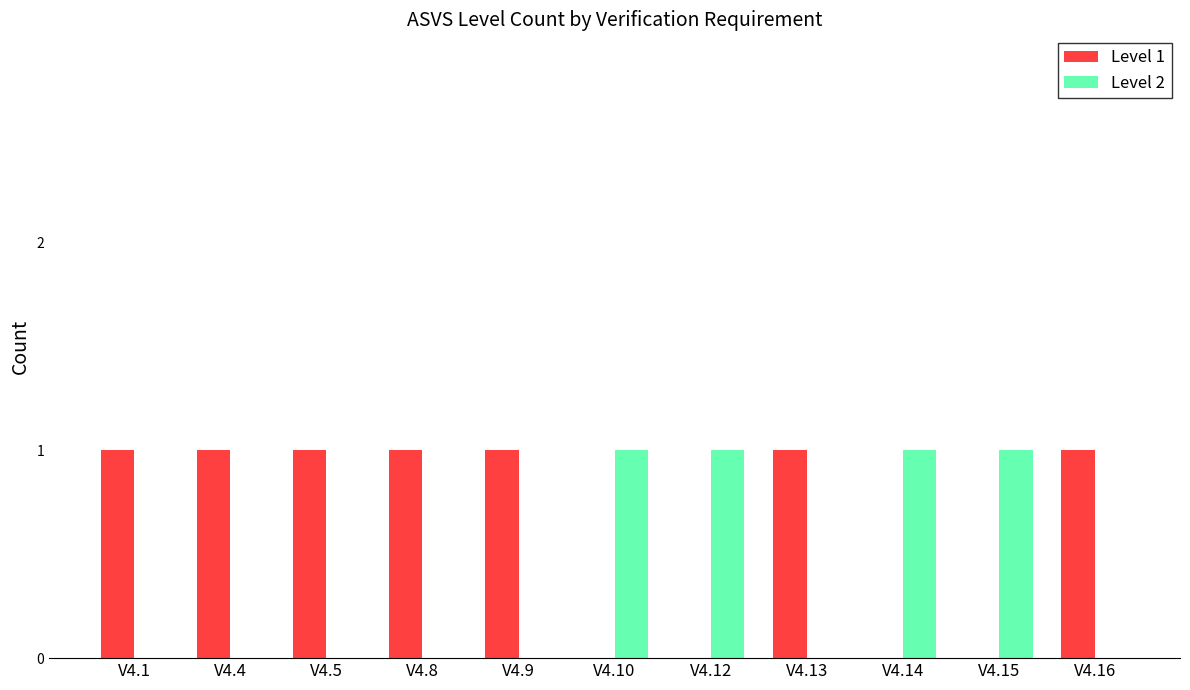

What is the sum of all Level 2 values?

4